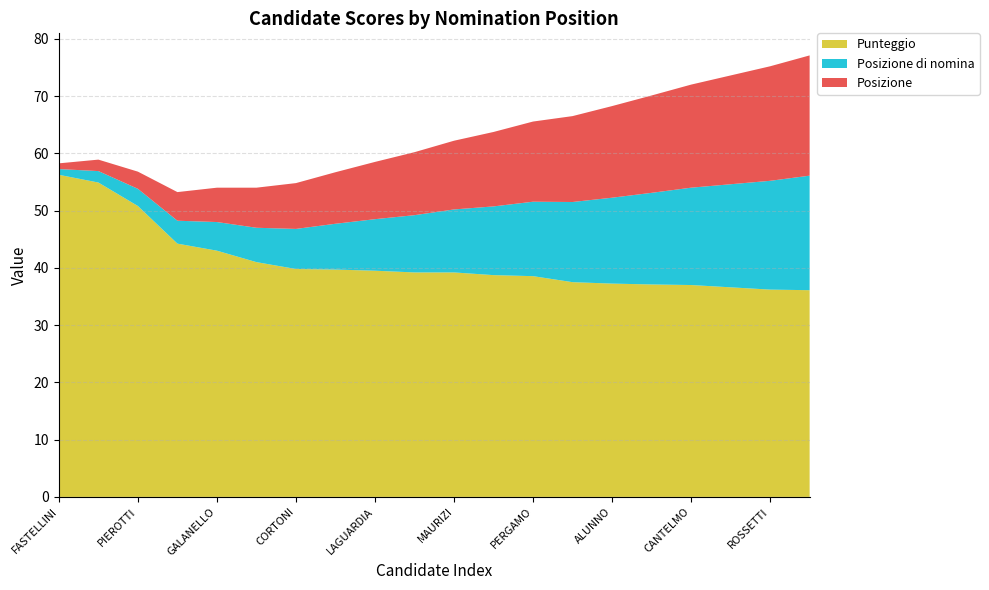

Reading left to right, what are all the values shown in this chart?

Posizione: FASTELLINI=1.0	PANCIOTTI=2.0	PIEROTTI=3.0	DI PIETRO=5.0	GALANELLO=6.0	PULCINI=7.0	CORTONI=8.0	COLUCCI=9.0	LAGUARDIA=10.0	RIVAROLI=11.0	MAURIZI=12.0	APOSTOLICO=13.0	PERGAMO=14.0	MALA'=15.0	ALUNNO=16.0	ZAFFARAMI=17.0	CANTELMO=18.0	CALABRESE=19.0	ROSSETTI=20.0	FELICETTI=21.0
Posizione di nomina: FASTELLINI=1.0	PANCIOTTI=2.0	PIEROTTI=3.0	DI PIETRO=4.0	GALANELLO=5.0	PULCINI=6.0	CORTONI=7.0	COLUCCI=8.0	LAGUARDIA=9.0	RIVAROLI=10.0	MAURIZI=11.0	APOSTOLICO=12.0	PERGAMO=13.0	MALA'=14.0	ALUNNO=15.0	ZAFFARAMI=16.0	CANTELMO=17.0	CALABRESE=18.0	ROSSETTI=19.0	FELICETTI=20.0
Punteggio: FASTELLINI=56.2	PANCIOTTI=54.9	PIEROTTI=50.8	DI PIETRO=44.2	GALANELLO=43.0	PULCINI=41.0	CORTONI=39.8	COLUCCI=39.7	LAGUARDIA=39.5	RIVAROLI=39.2	MAURIZI=39.2	APOSTOLICO=38.7	PERGAMO=38.5	MALA'=37.5	ALUNNO=37.2	ZAFFARAMI=37.1	CANTELMO=37.0	CALABRESE=36.6	ROSSETTI=36.2	FELICETTI=36.1